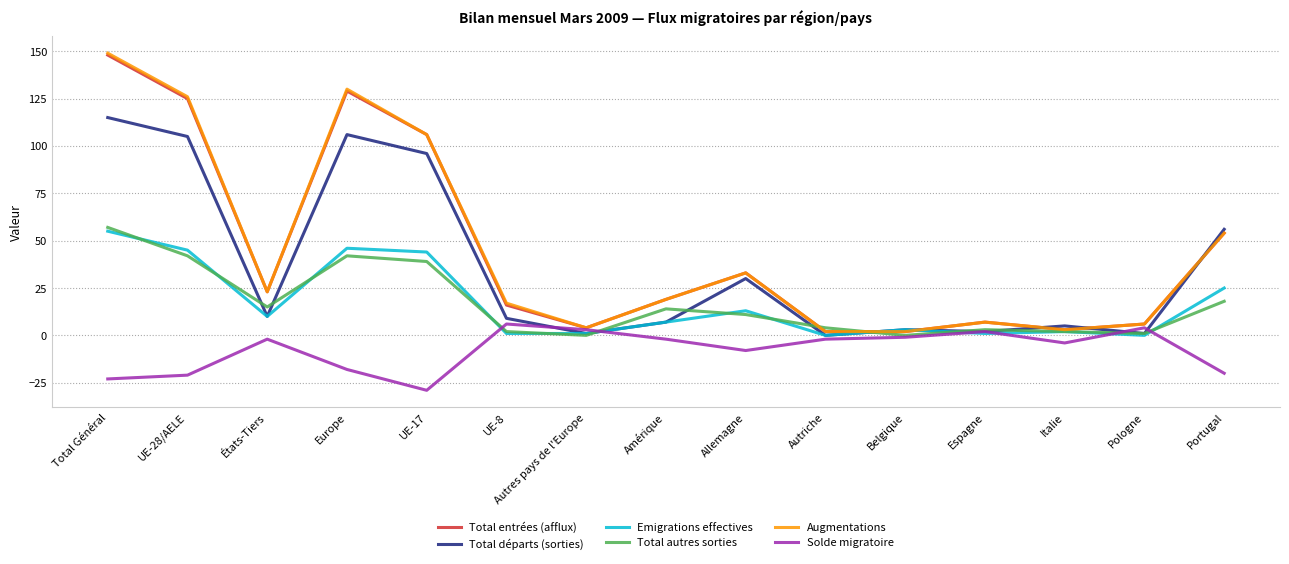

Is it true that Total autres sorties equals 1 at Pologne?

True